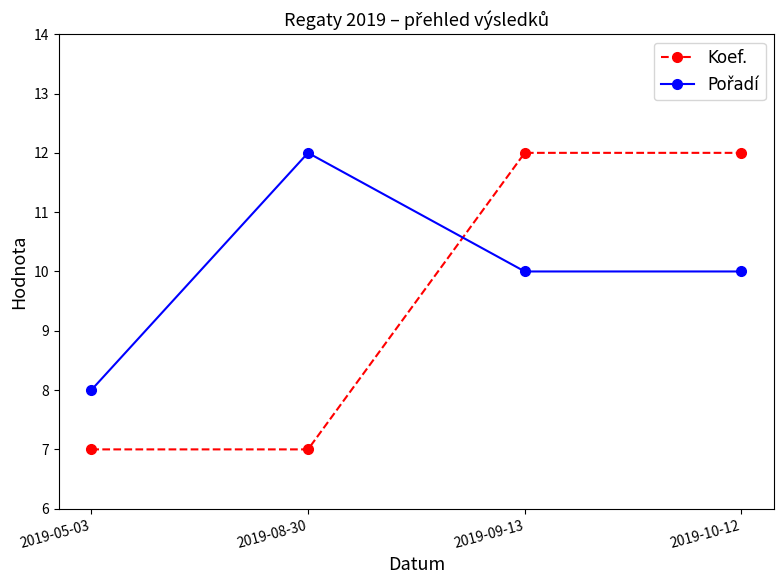

The value of Koef. at 2019-05-03 is 5. True or false?

False